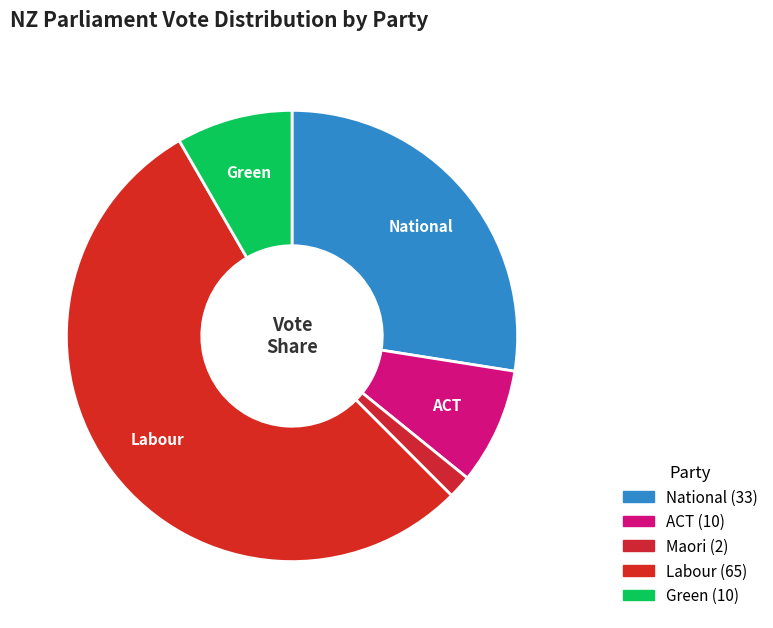

Between Green and Maori, which is larger?

Green